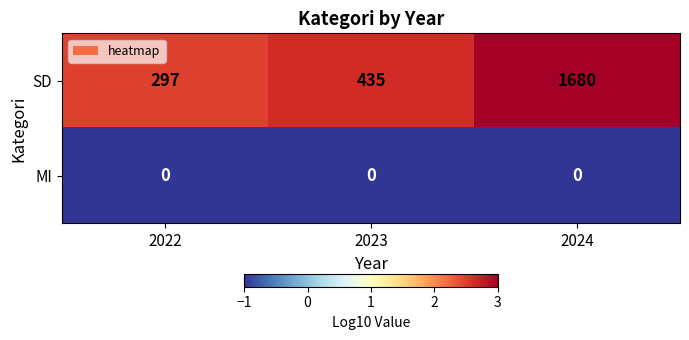

What is the smallest value displayed?

0